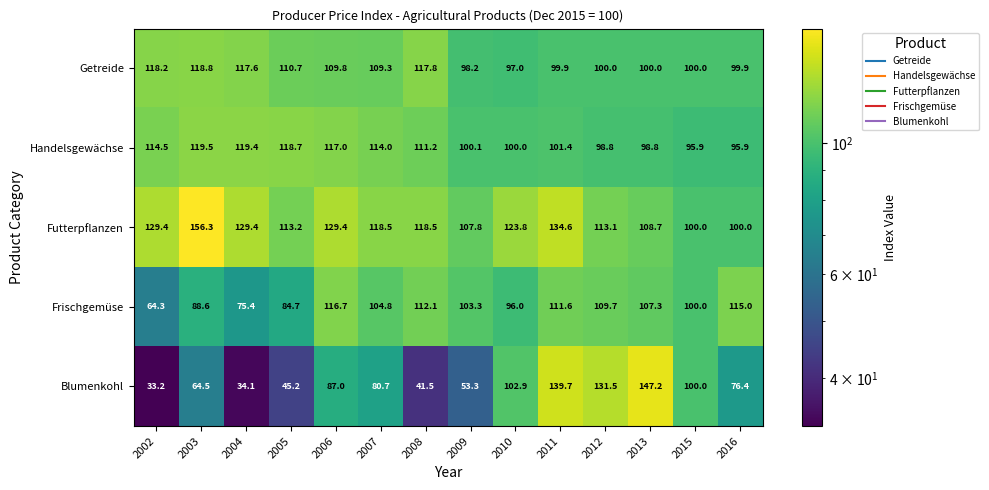

Which series has the widest spread of values?

Blumenkohl